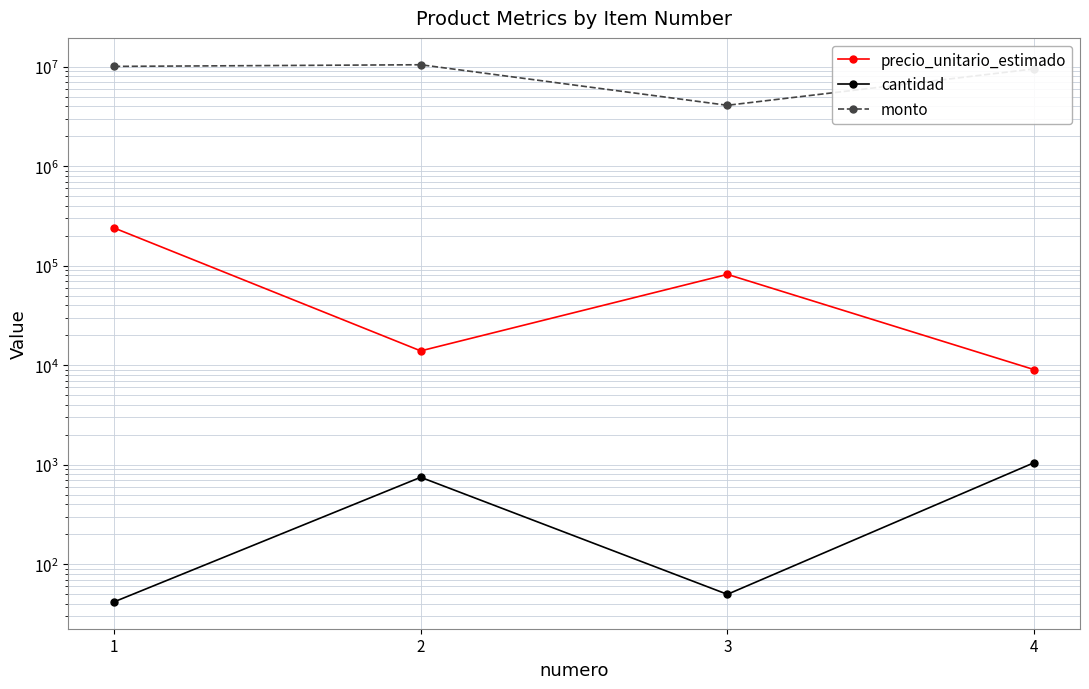

Reading right to left, extract all data points from this chart.

precio_unitario_estimado: 4=9060	3=81967	2=13963	1=240000
cantidad: 4=1050	3=50	2=750	1=42
monto: 4=9513000	3=4098350	2=10472250	1=10080000